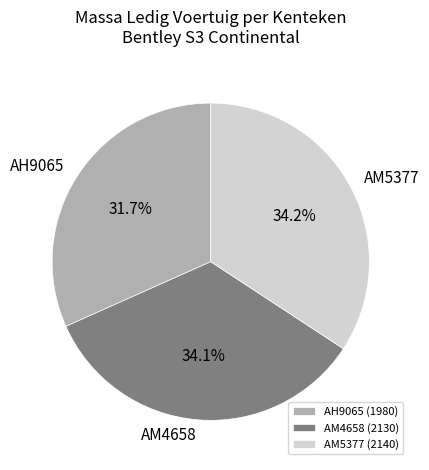

Is it true that AM5377 is 43% of the pie?

False